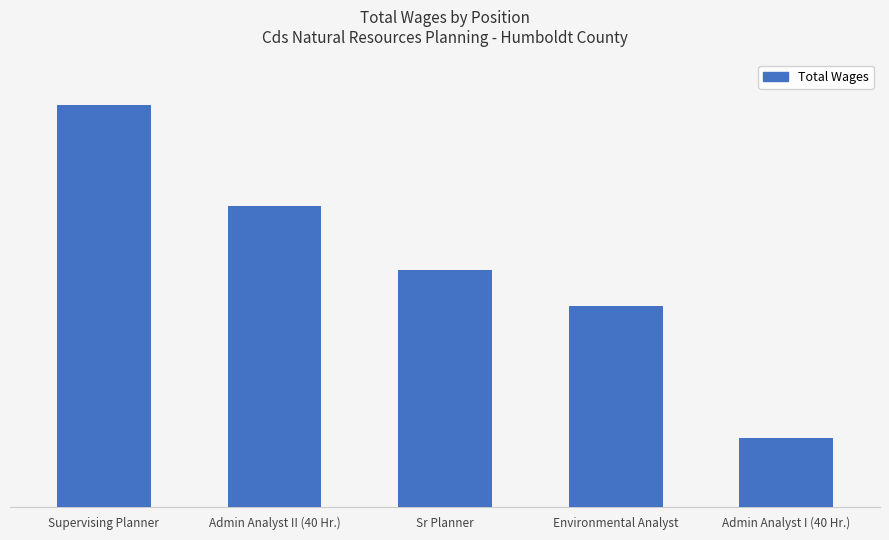

Does the chart contain stacked bars?

No